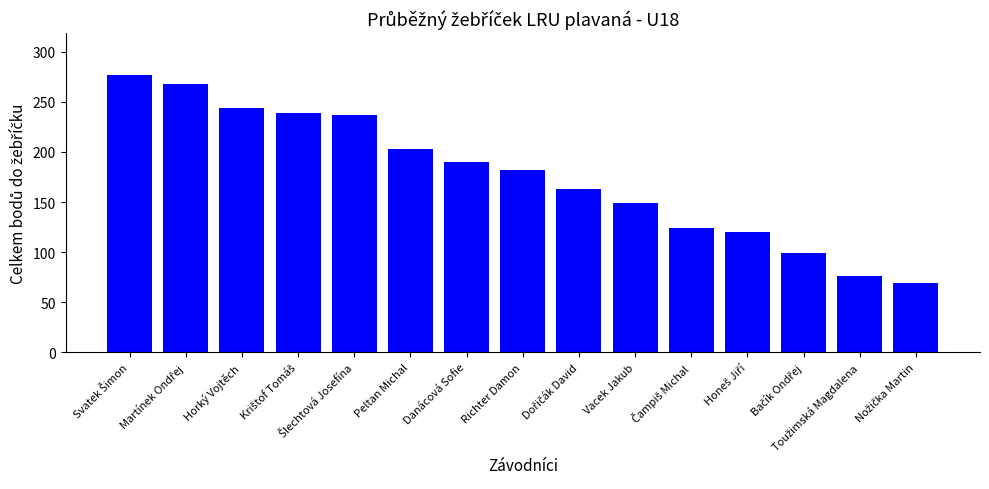

Where is the data nearest to the value 173?

Richter Damon